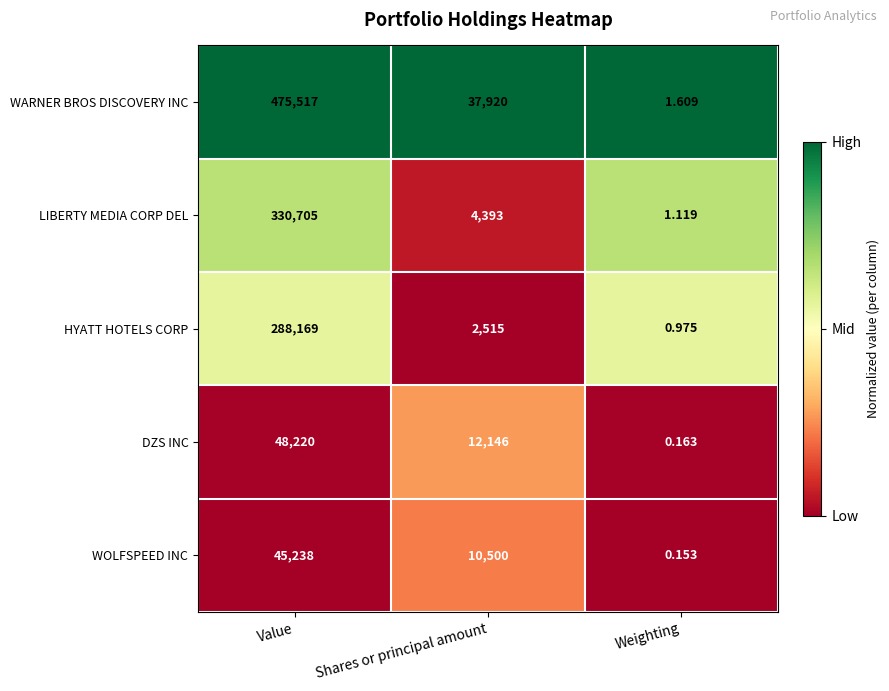

Which series has the widest spread of values?

WARNER BROS DISCOVERY INC